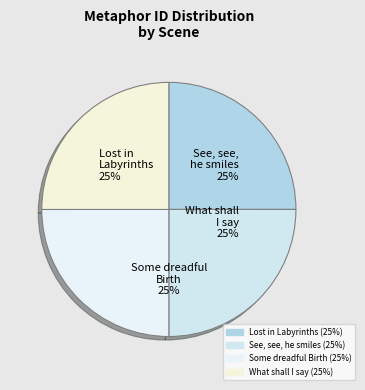

Is there a majority slice in this chart?

No